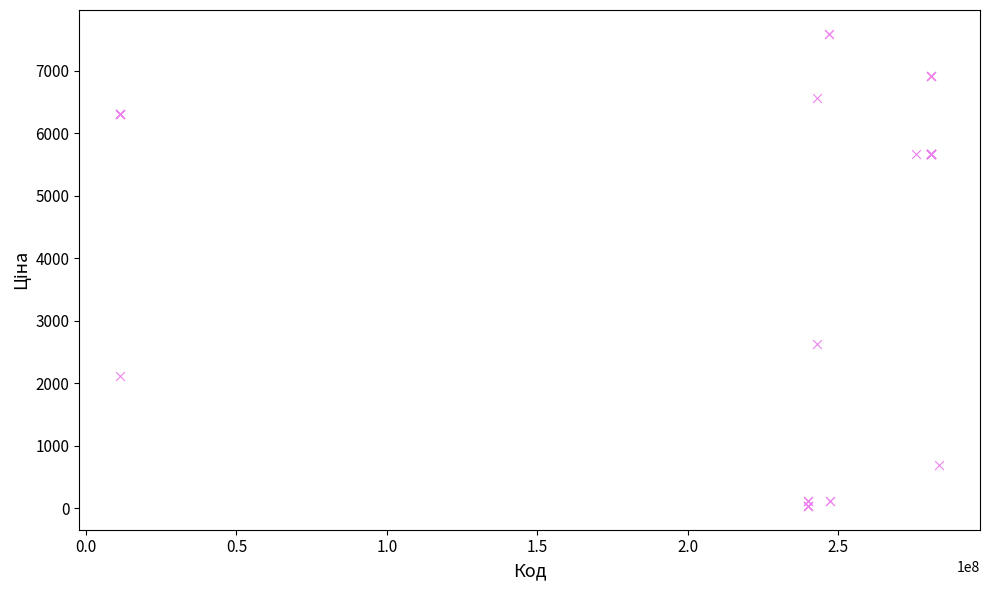

What Y value in the scatter plot is closest to 3814?

2627.5